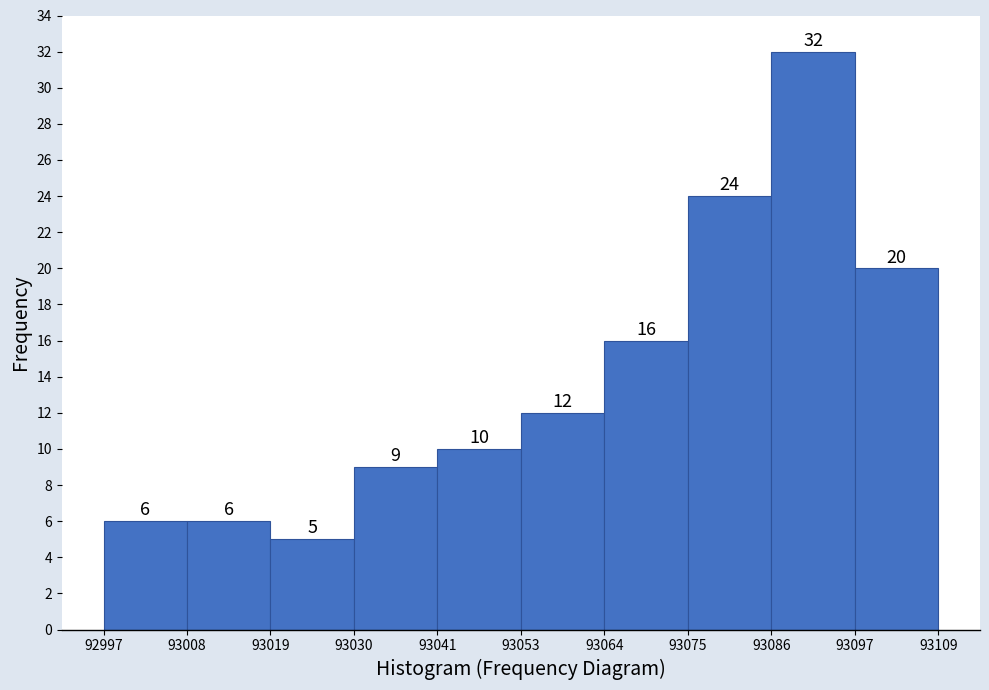

Which range on the x-axis has the tallest bar?

93086 to 93097